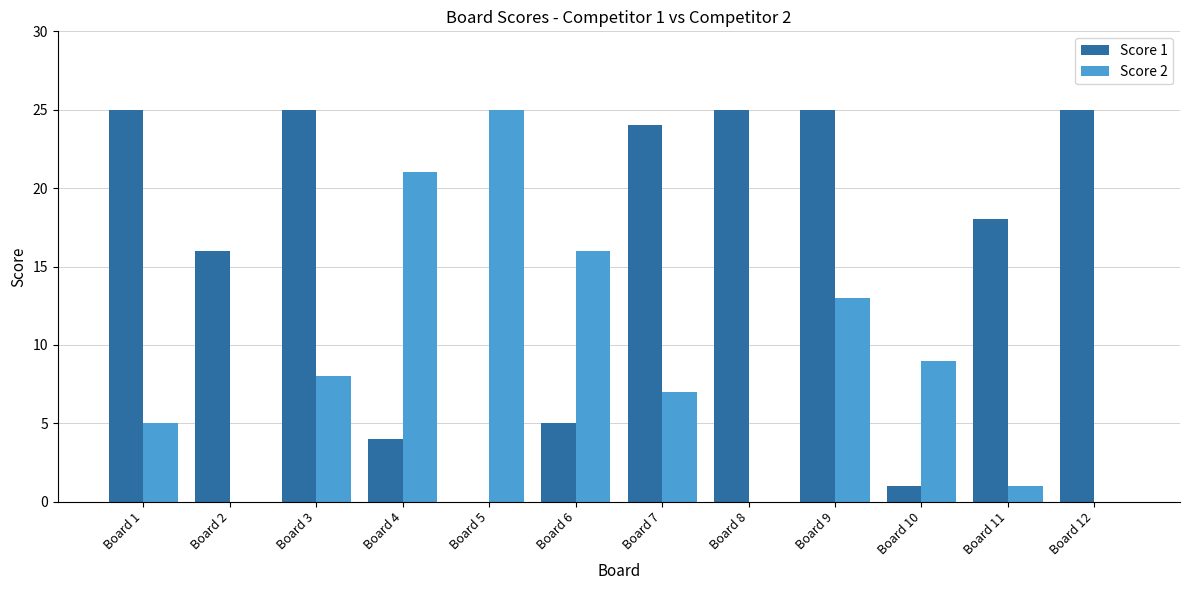

The value of Score 2 at Board 4 is 11. True or false?

False